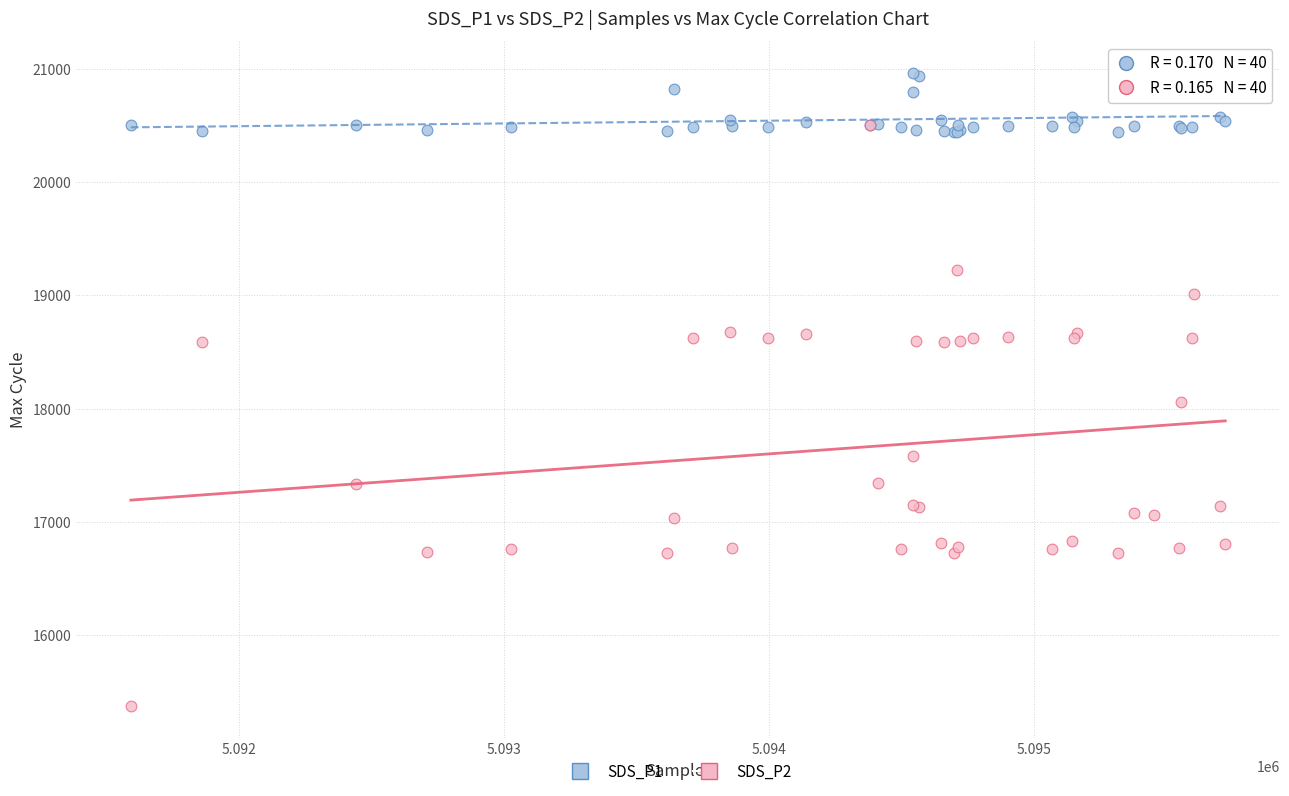

Which series has the widest spread of Y values?

SDS_P2